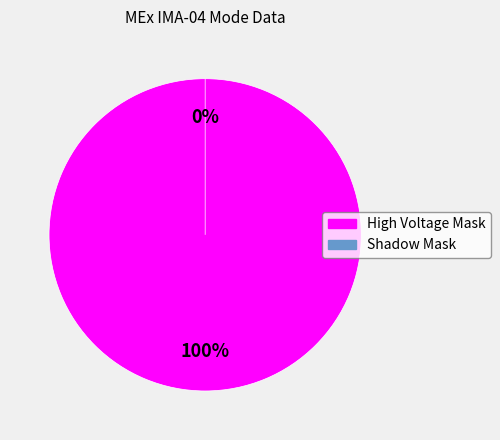

Does High Voltage Mask account for over 50% of the chart?

Yes